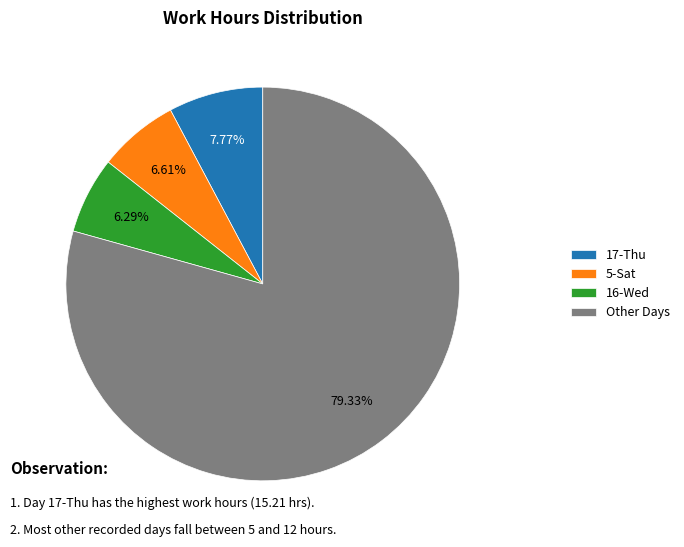

Is there a majority slice in this chart?

Yes